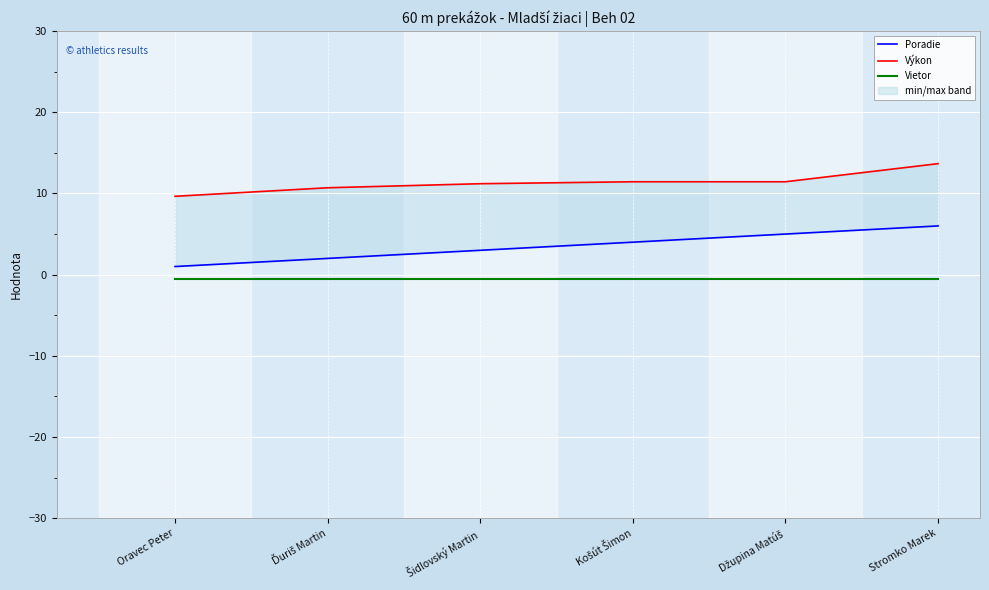

What is the approximate value of Vietor at Džupina Matúš?

-0.5